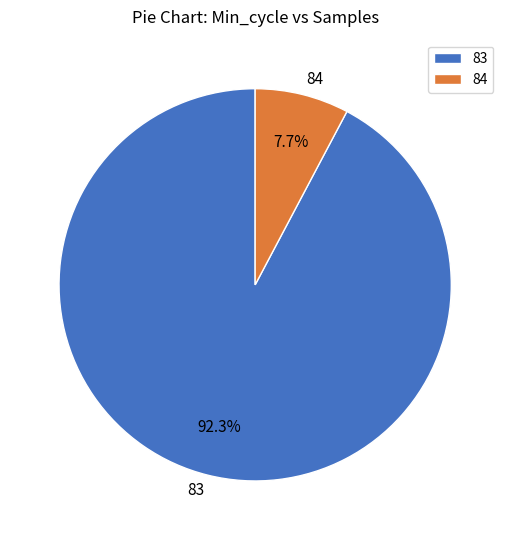

To the nearest percent, what portion does 83 represent?

92%